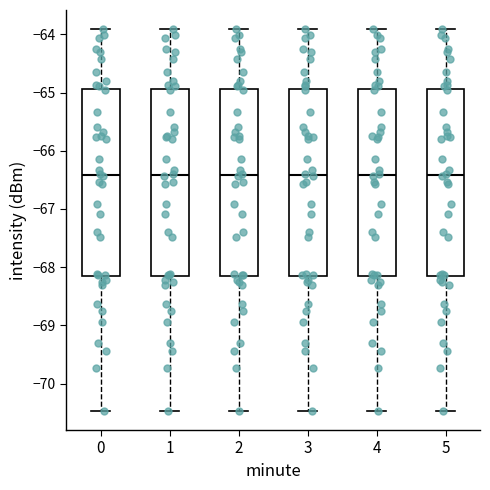

Where does the median line of the box at x = 0 sit on the y-axis? The values are not printed on the chart, so give them approximately, as read against the axis.

-66.4